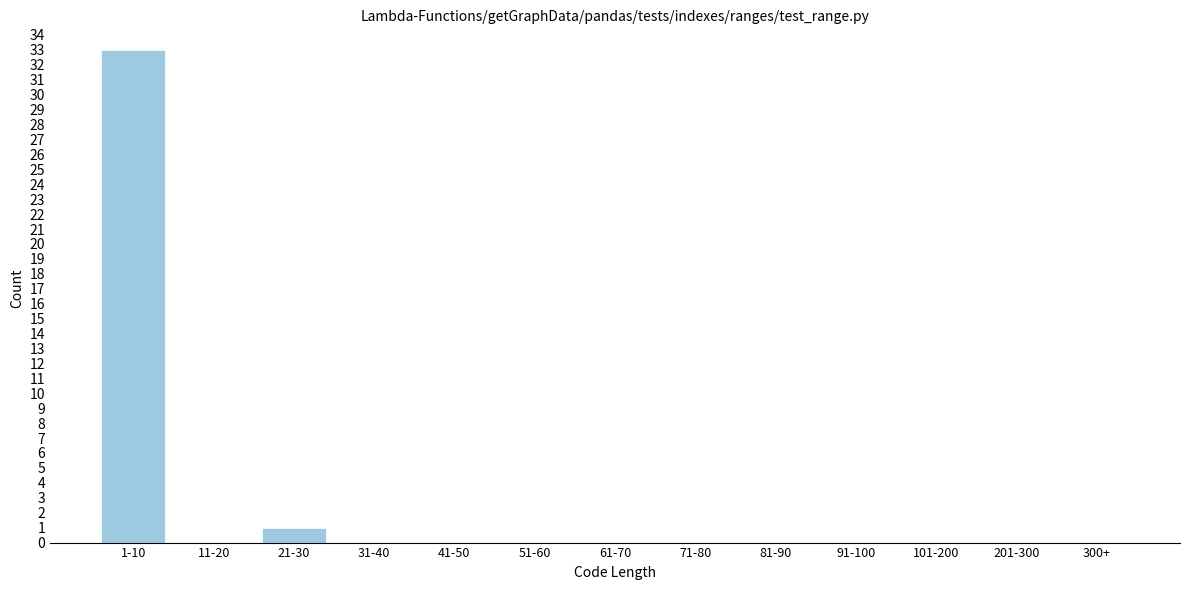

Reading left to right, what are all the values shown in this chart?

1-10=33	11-20=0	21-30=1	31-40=0	41-50=0	51-60=0	61-70=0	71-80=0	81-90=0	91-100=0	101-200=0	201-300=0	300+=0